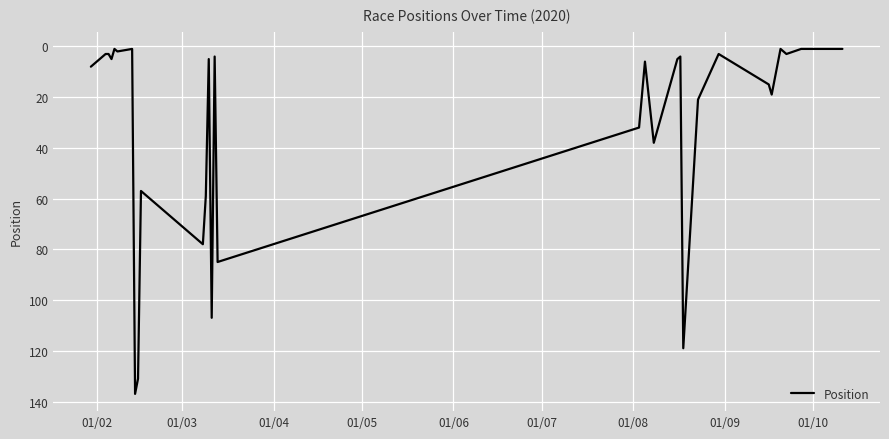

What is the greatest value displayed?

137